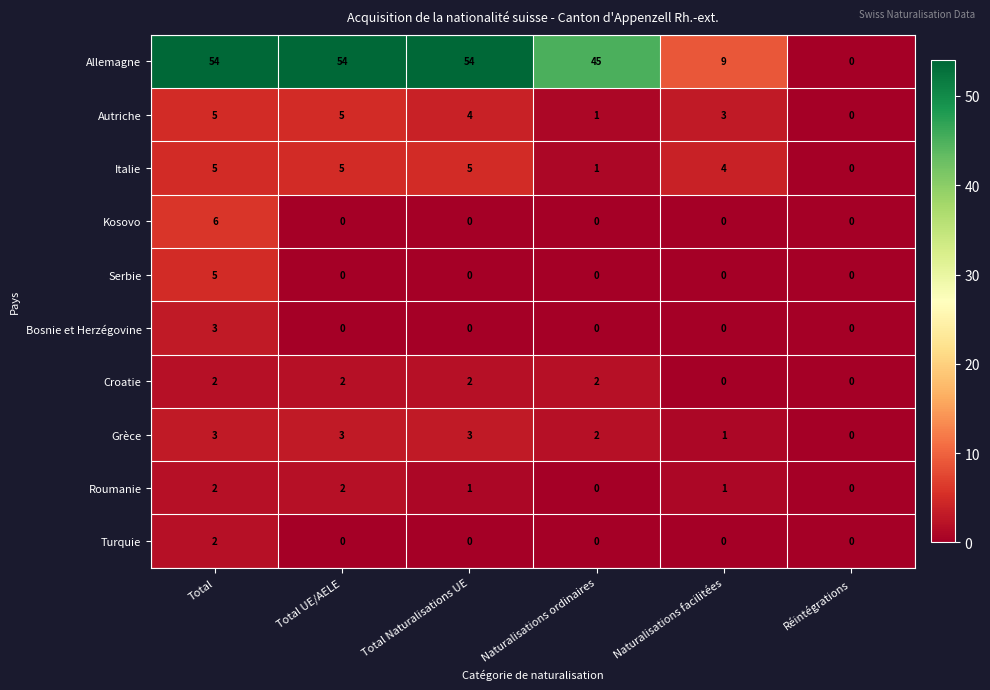

What is the sum of all Bosnie et Herzégovine values?

3